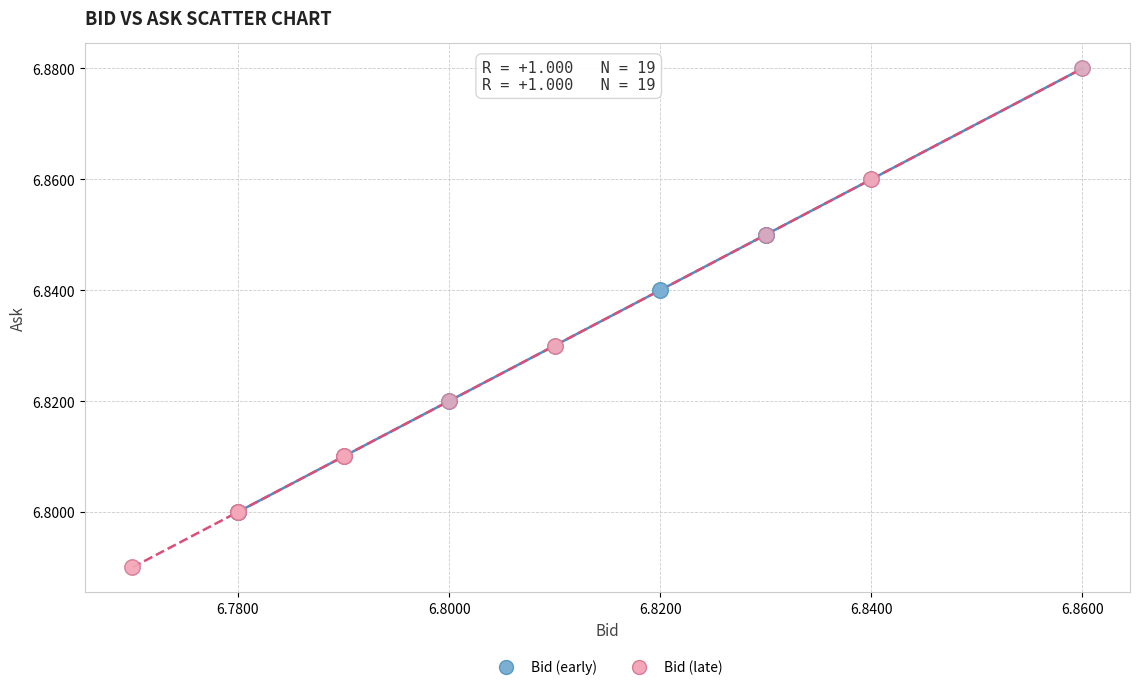

Which series reaches the minimum Y coordinate?

Bid (late)